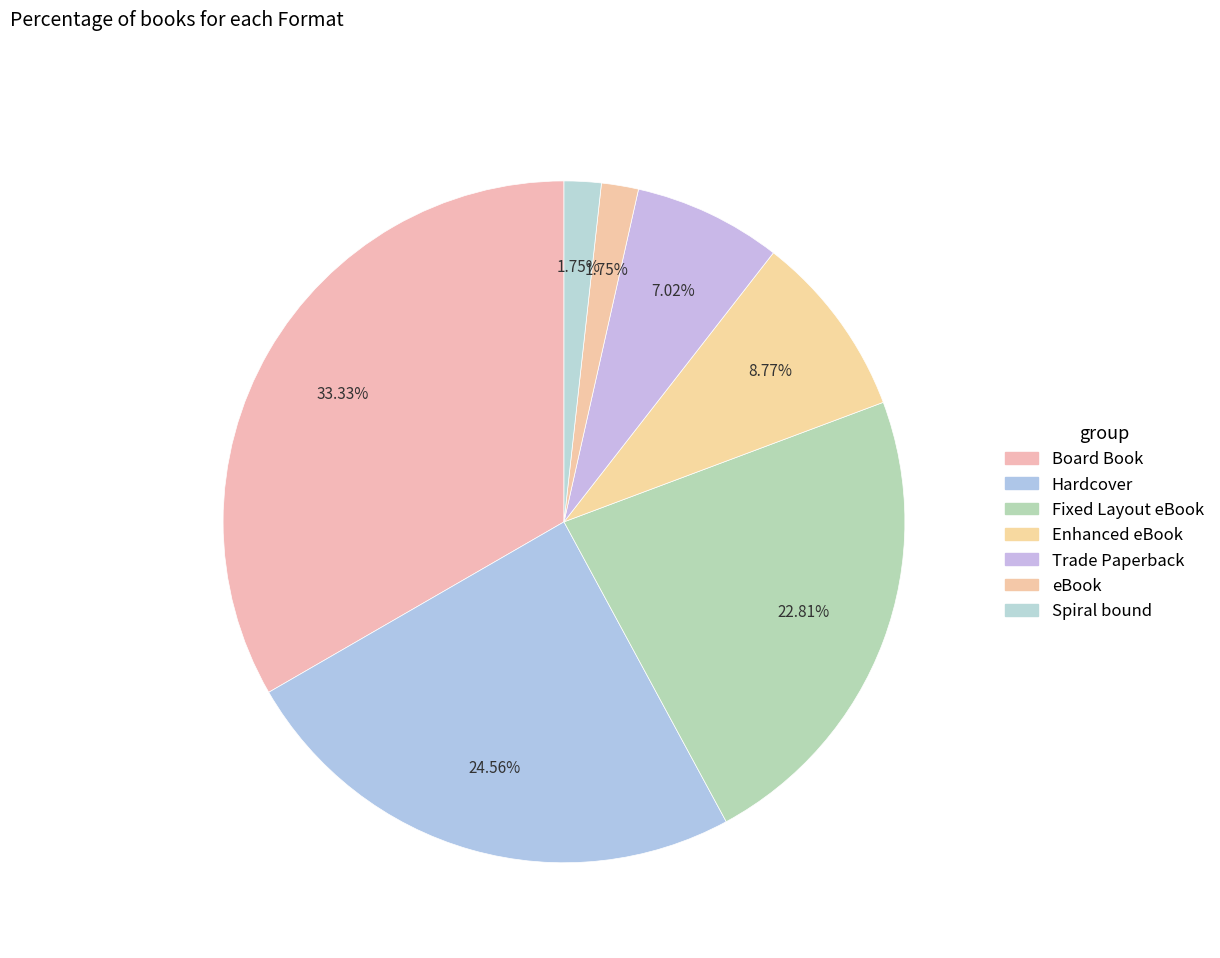

What portion of the pie excludes Trade Paperback?

93.0%